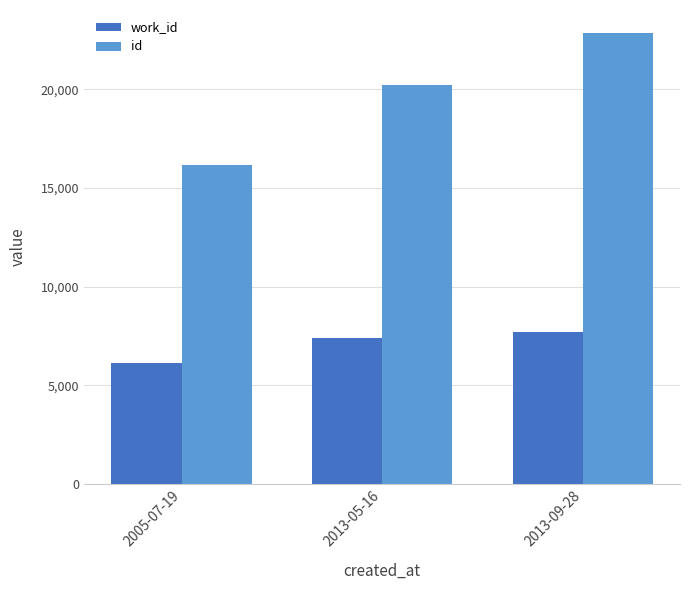

At which label does id reach its peak?

2013-09-28